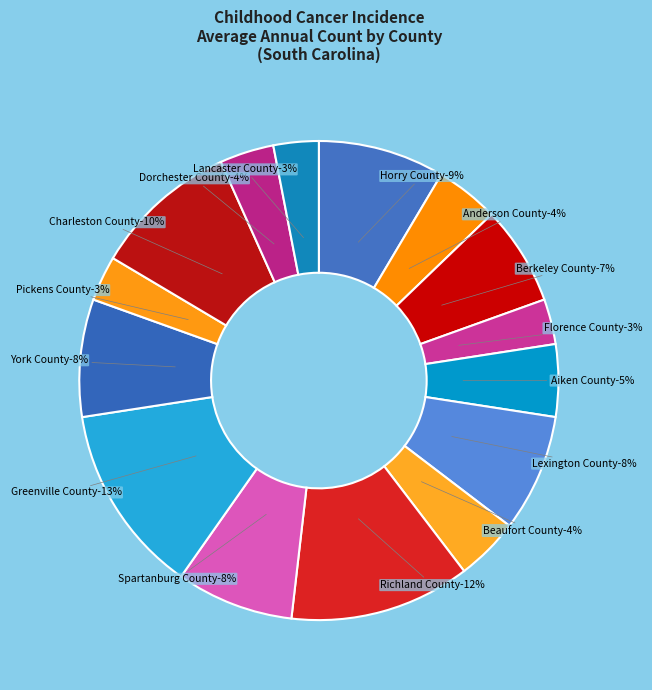

What is the largest slice in the pie chart?

Greenville County